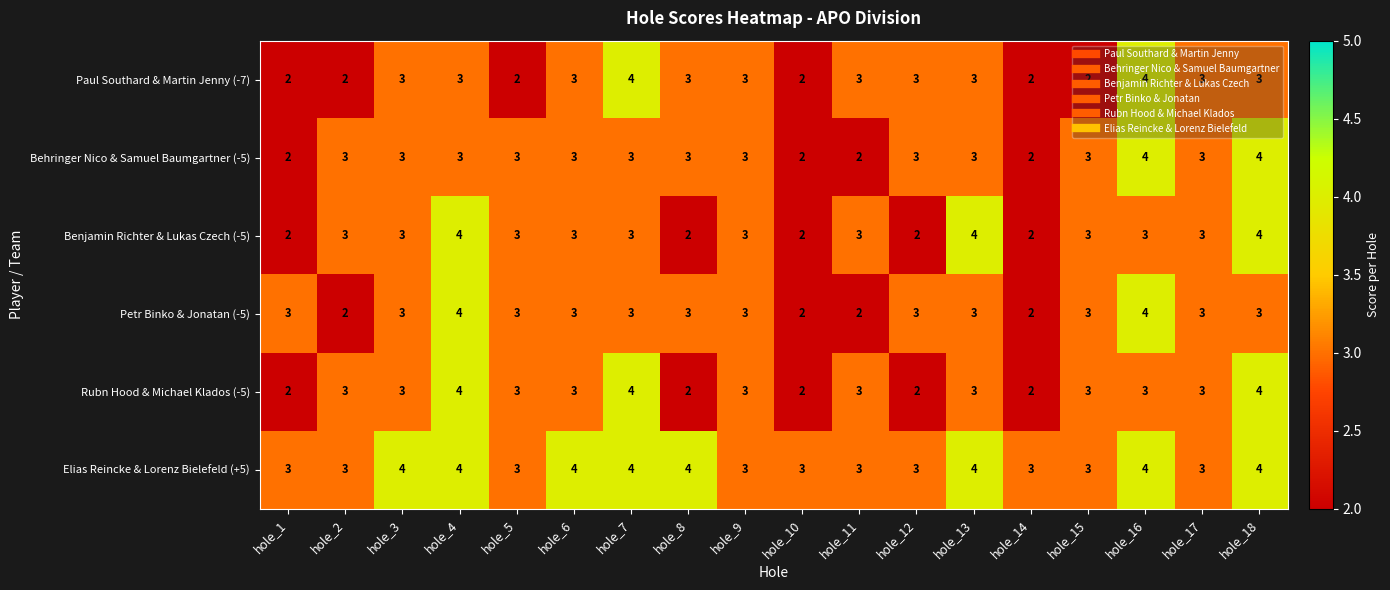

The value of Elias Reincke & Lorenz Bielefeld (+5) at hole_9 is 1. True or false?

False